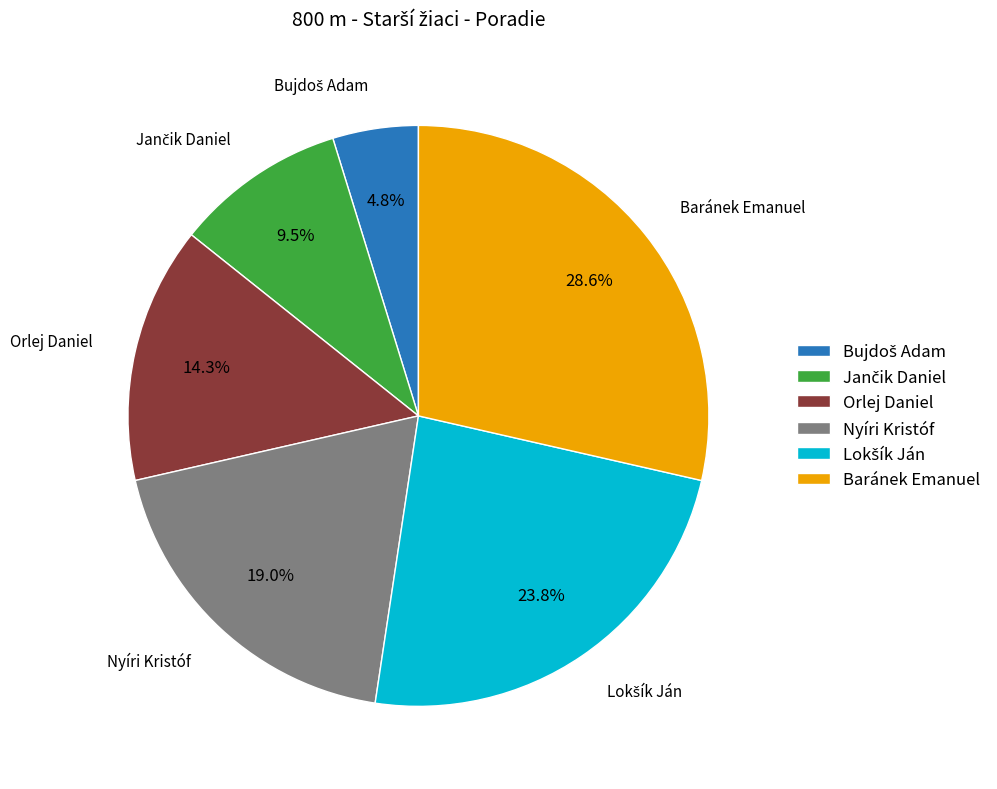

Is there a majority slice in this chart?

No